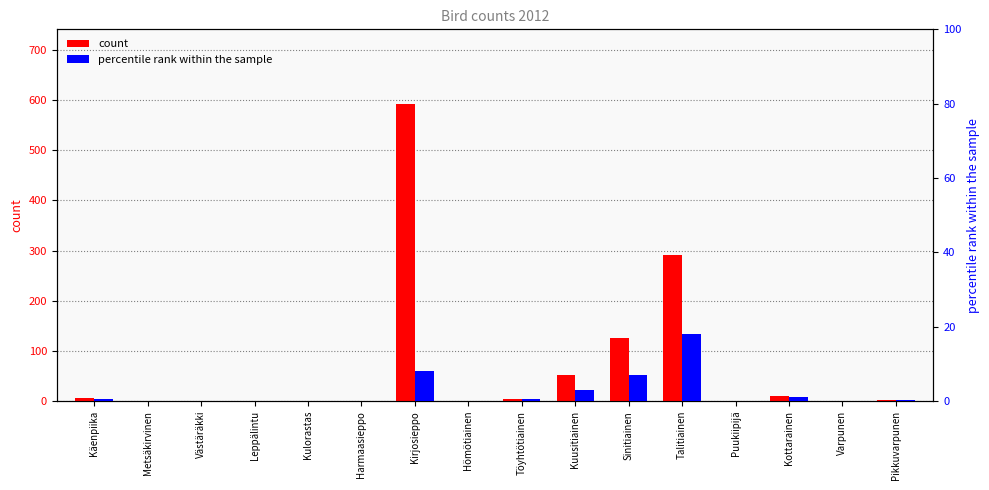

True or false: percentile rank within the sample has a value of 9.5 at Sinitiainen.

False